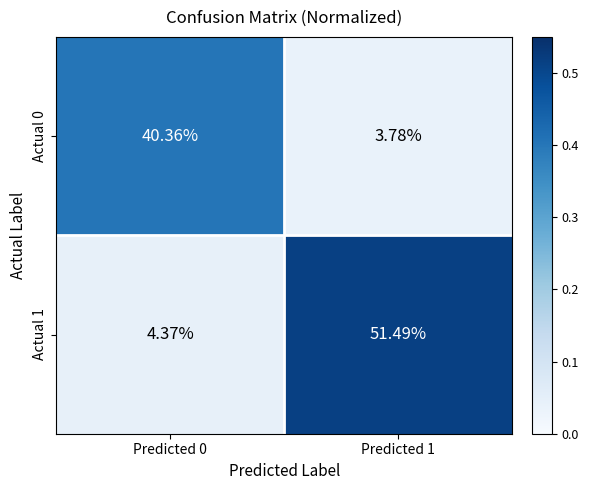

Which label corresponds to the largest value in the chart?

Predicted 1